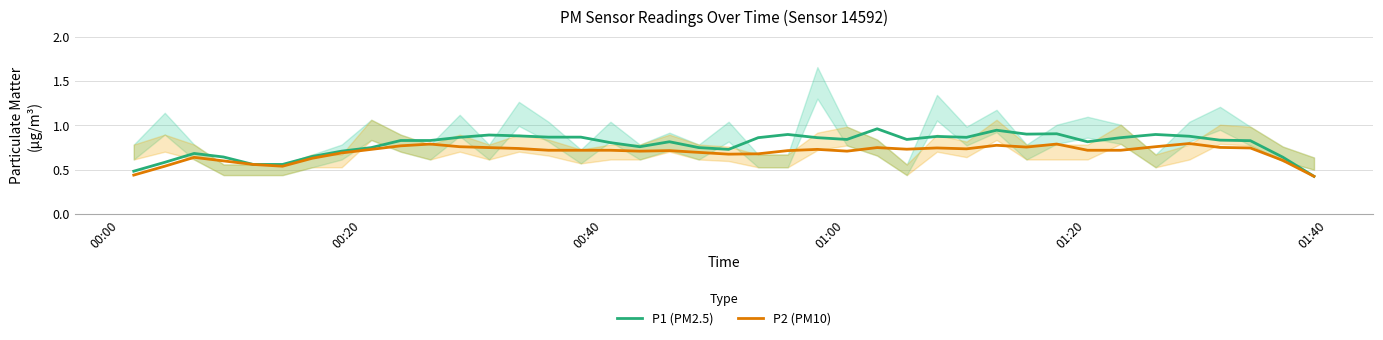

True or false: P2 (PM10) and P1 (PM2.5) intersect in this chart.

False